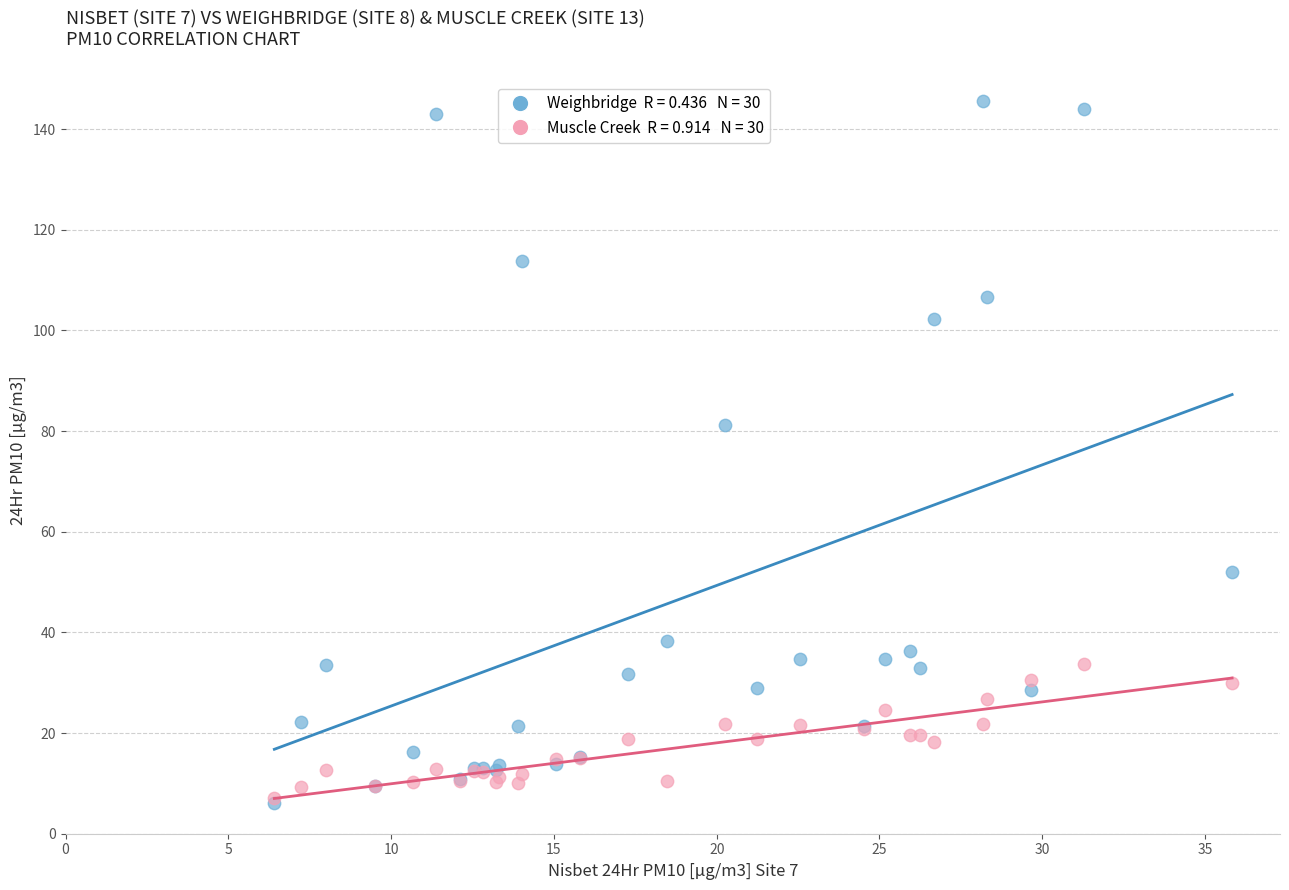

Across all series, what Y value is closest to 75?

81.3